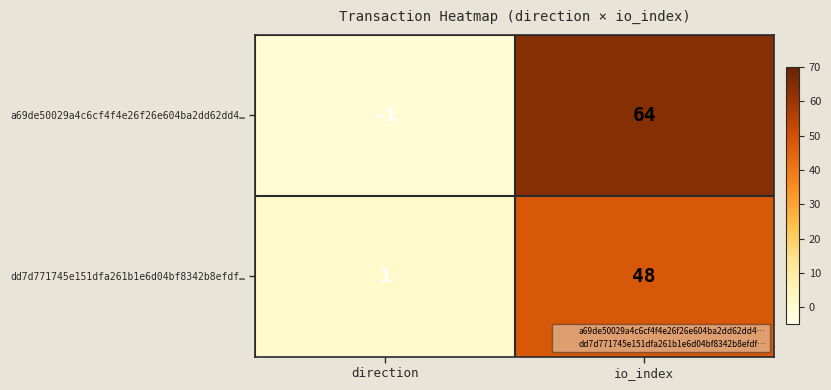

At which category does the chart reach its peak across all series?

io_index